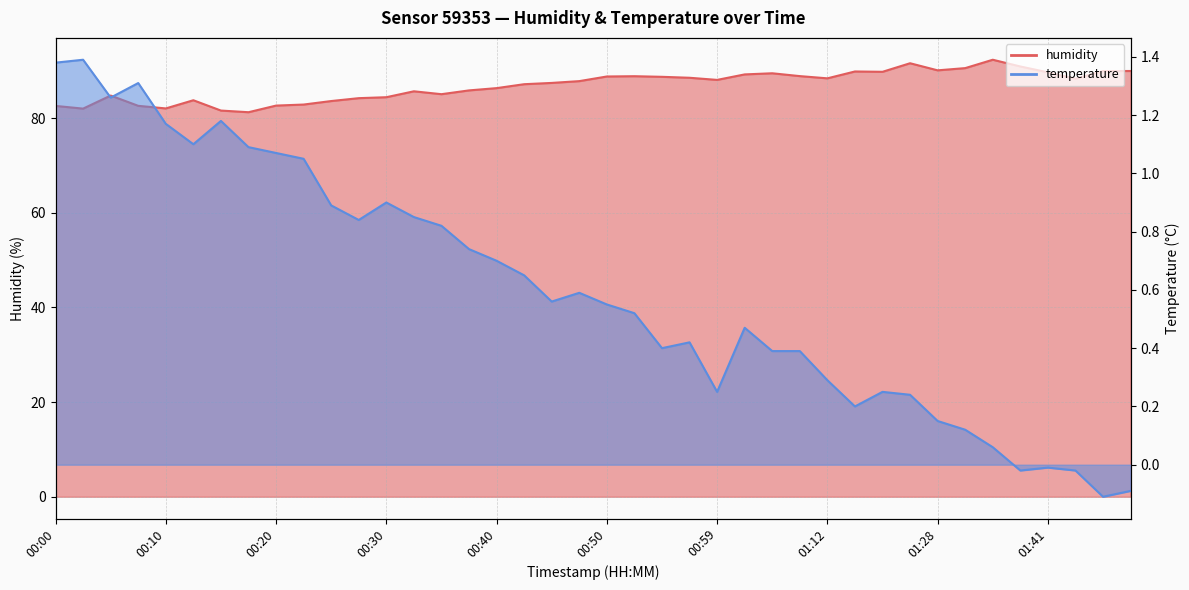

True or false: temperature and humidity intersect in this chart.

False